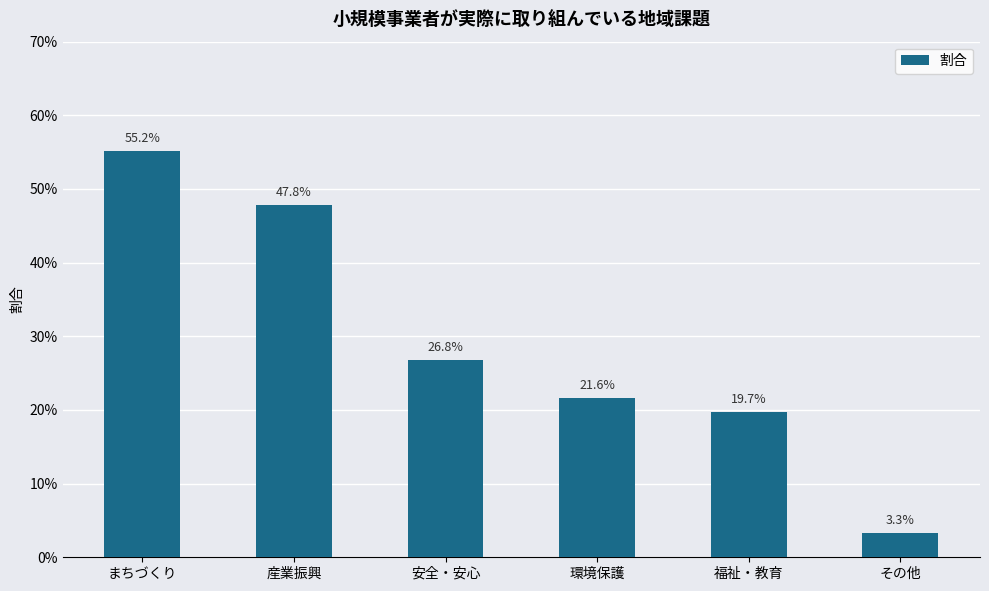

The value at まちづくり is 0.6. True or false?

True